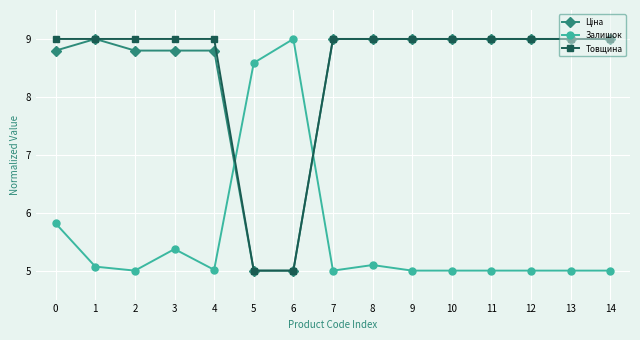

What is the difference between the highest and lowest values at 5?

3.6